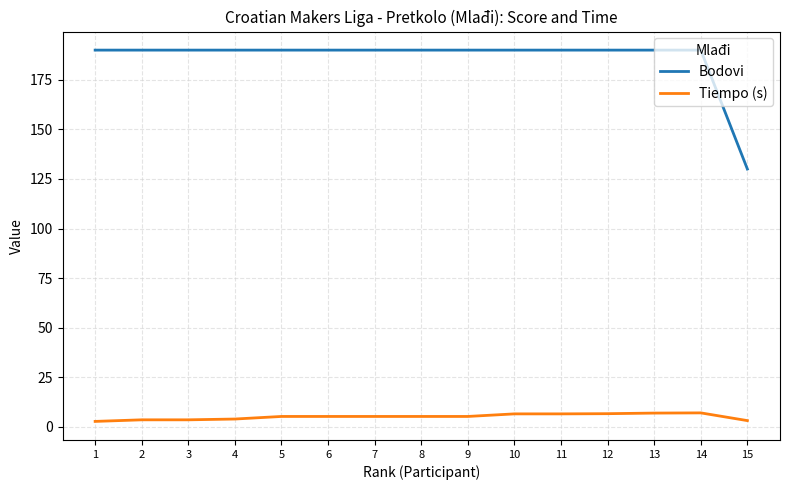

What is the greatest value displayed?

190.0